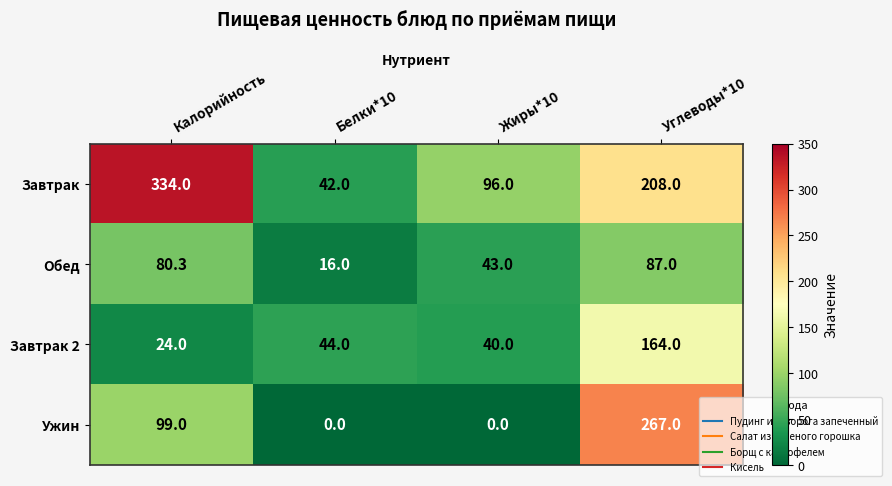

Count the number of data series in this chart.

4